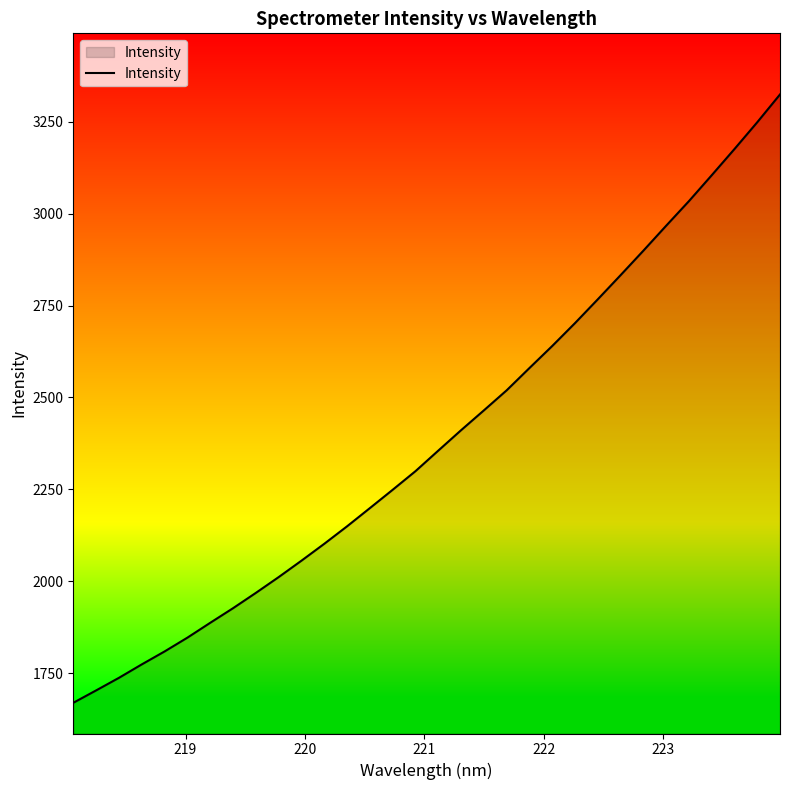

What is the maximum value shown in the chart?

3323.9